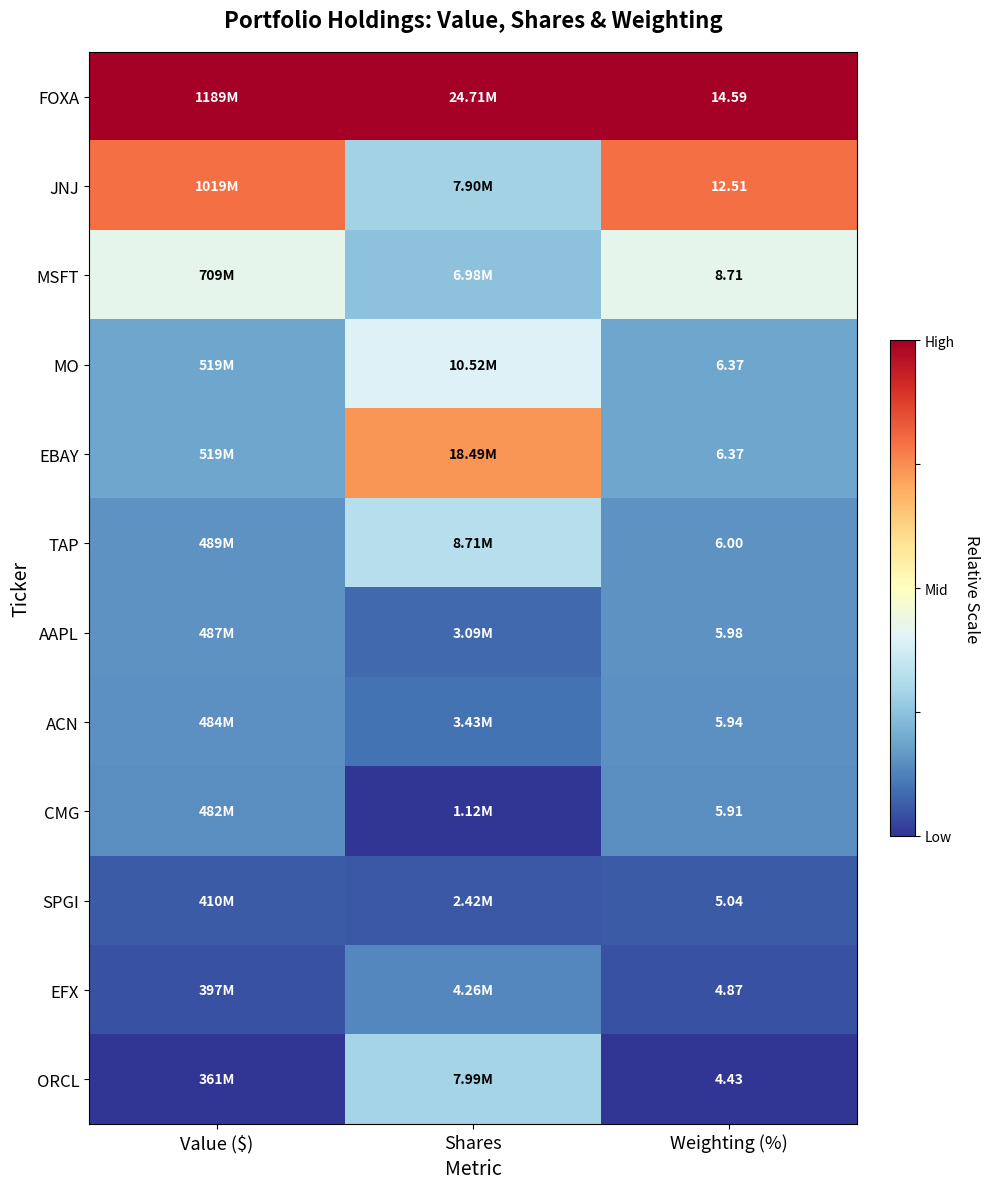

Is the value of ACN at Weighting (%) greater than the value of ORCL at Weighting (%)?

Yes